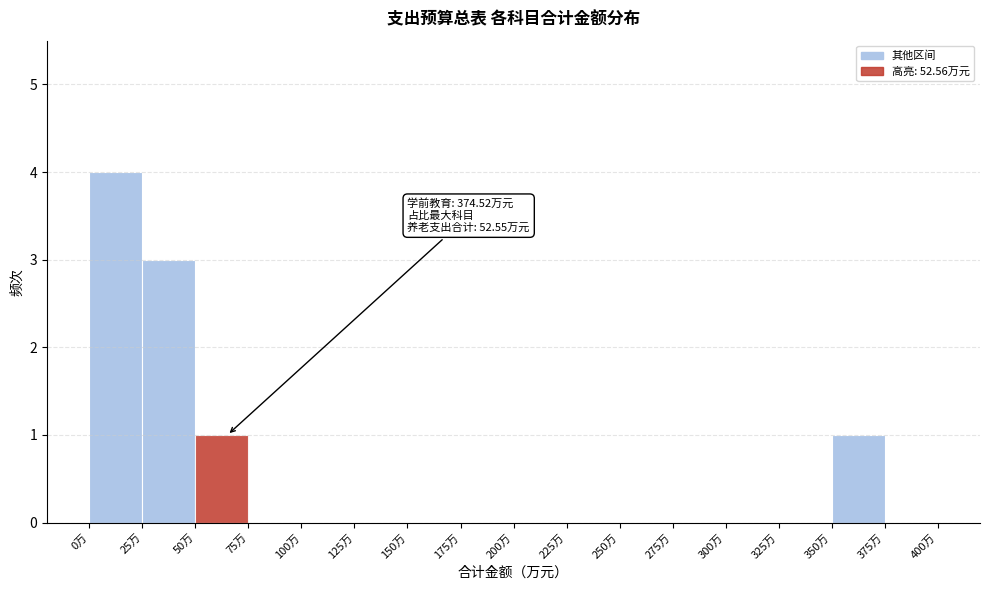

Which range on the x-axis has the tallest bar?

0 to 25